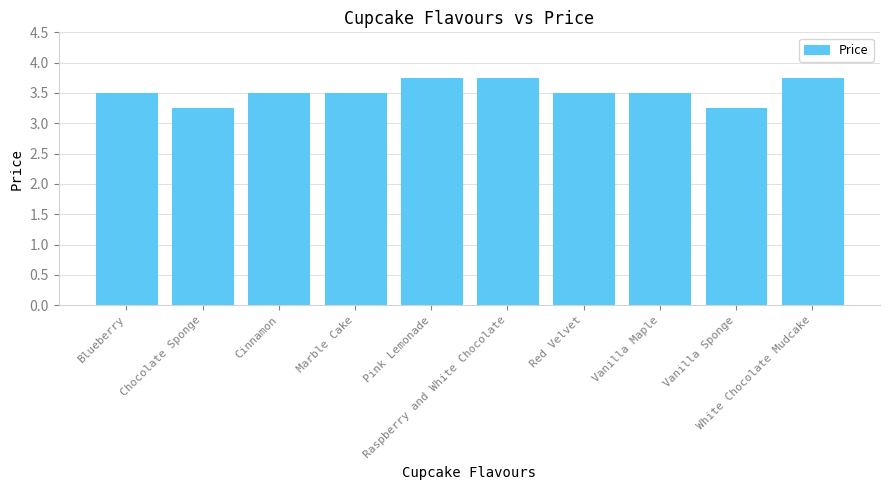

Between Blueberry and Vanilla Sponge, which is larger?

Blueberry